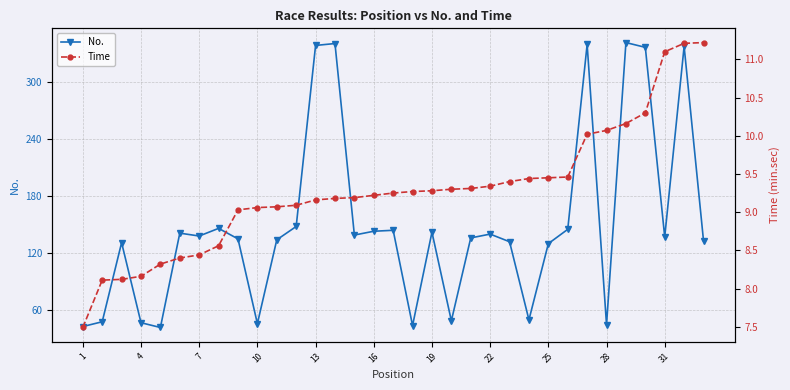

How many lines are shown in the chart?

2